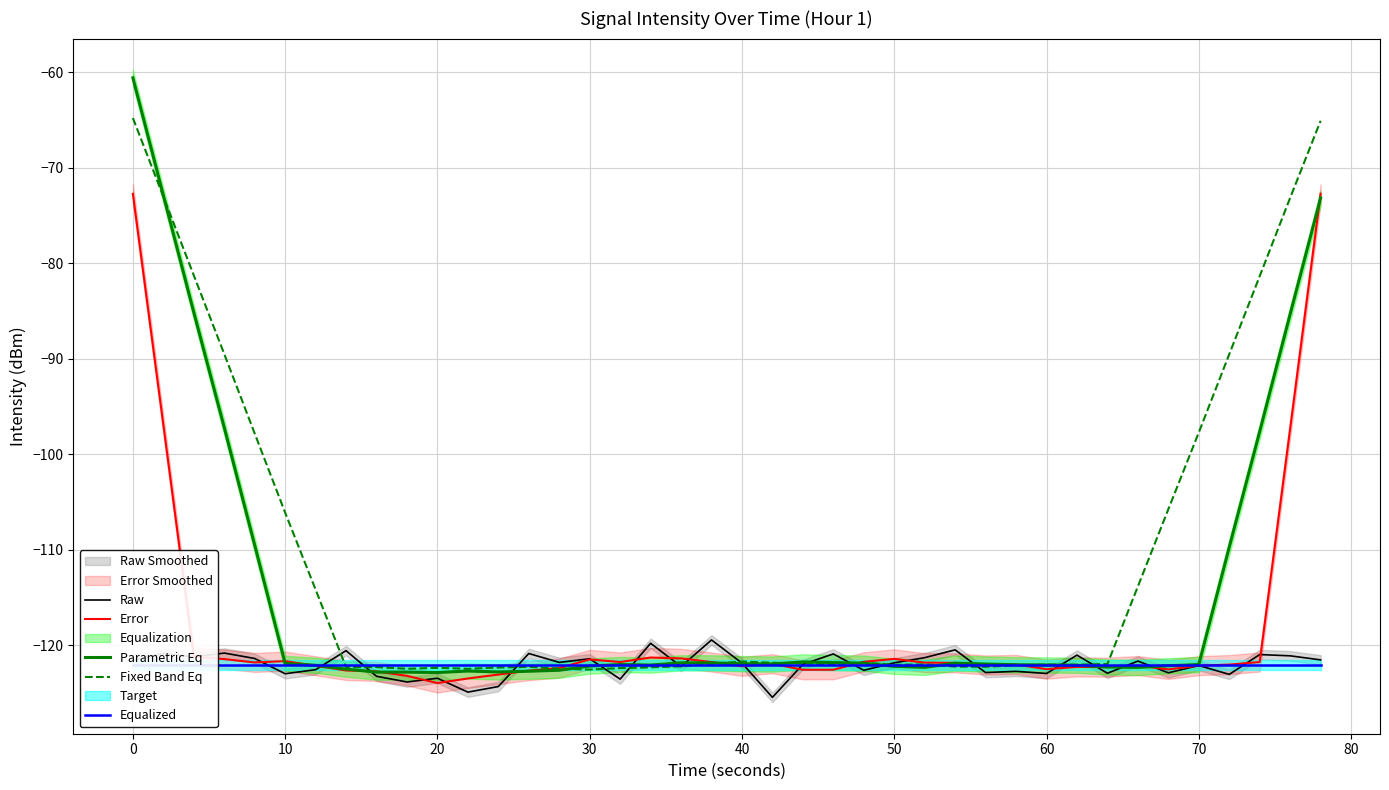

What is the minimum value for Parametric Eq?

-122.8